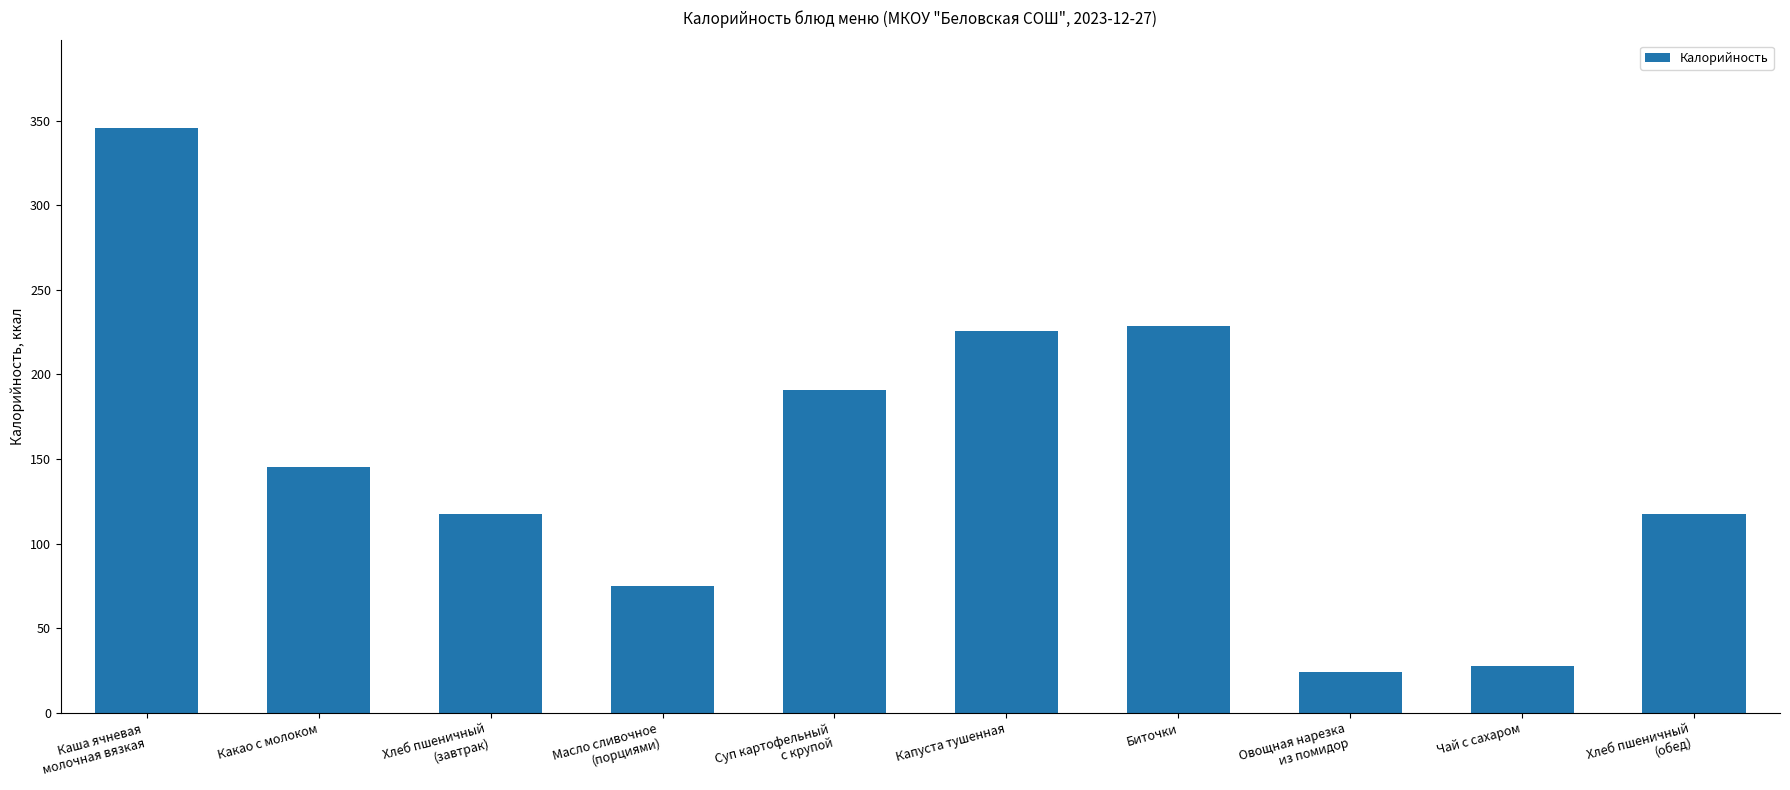

Reading right to left, list all the values displayed in this chart.

117.5	28.0	24.0	228.8	225.5	190.8	75.0	117.5	145.2	345.6